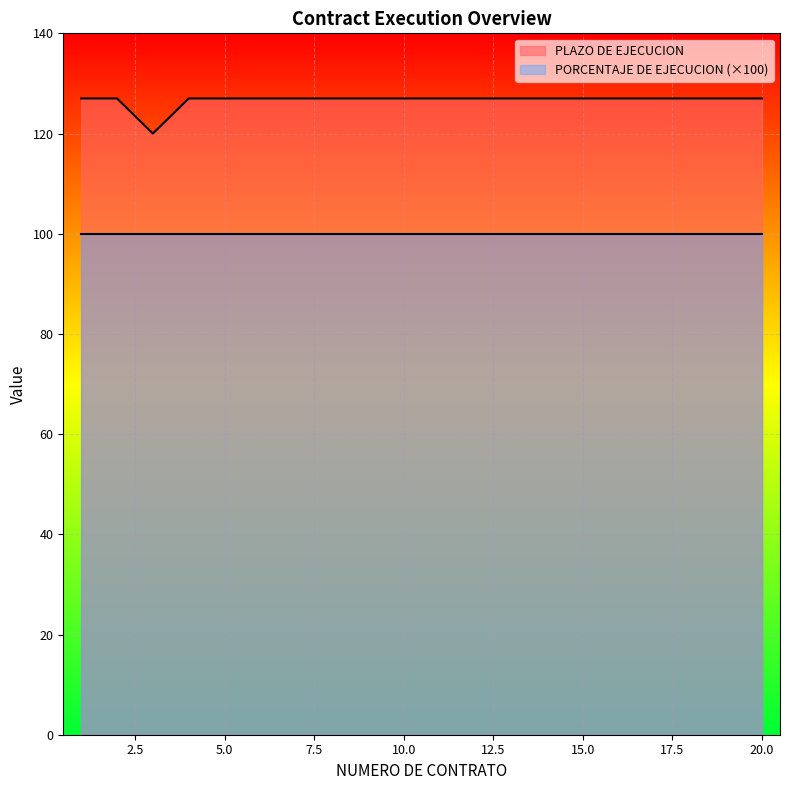

The chart shows a value of 182 at 16. True or false?

False